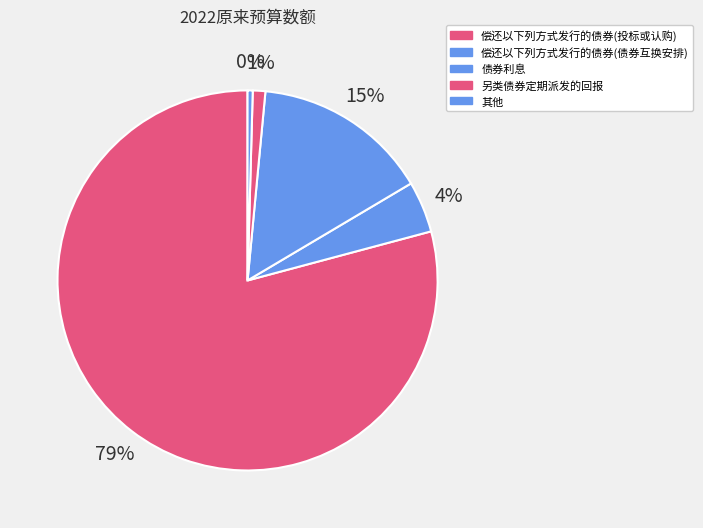

Which category has the smallest portion of the pie?

其他